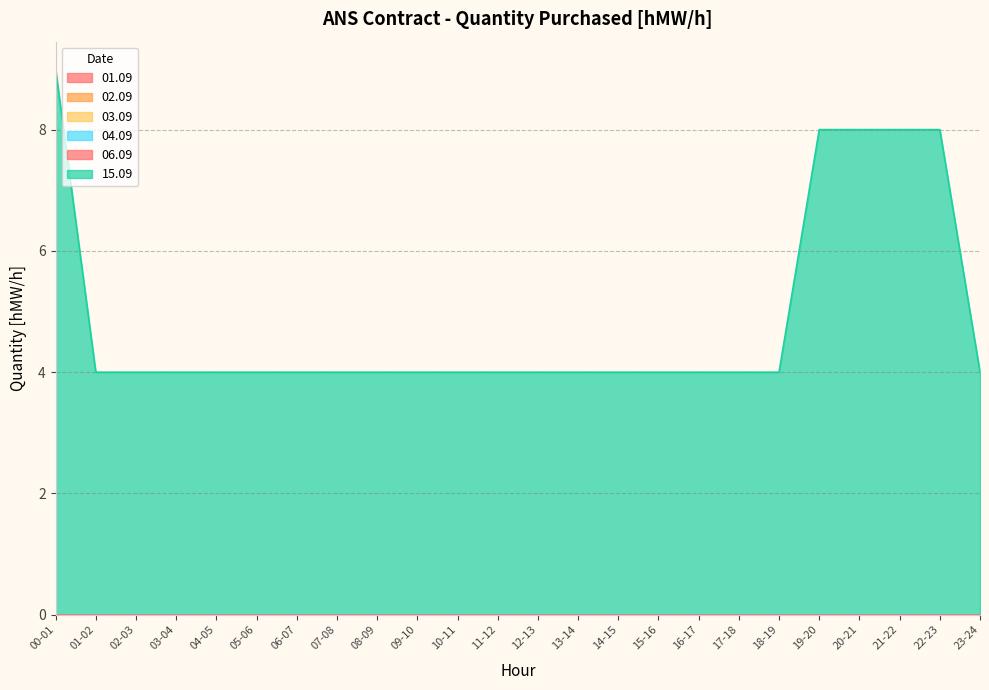

Reading right to left, transcribe all the data shown in this chart.

01.09: 23-24=0	22-23=0	21-22=0	20-21=0	19-20=0	18-19=0	17-18=0	16-17=0	15-16=0	14-15=0	13-14=0	12-13=0	11-12=0	10-11=0	09-10=0	08-09=0	07-08=0	06-07=0	05-06=0	04-05=0	03-04=0	02-03=0	01-02=0	00-01=0
02.09: 23-24=0	22-23=0	21-22=0	20-21=0	19-20=0	18-19=0	17-18=0	16-17=0	15-16=0	14-15=0	13-14=0	12-13=0	11-12=0	10-11=0	09-10=0	08-09=0	07-08=0	06-07=0	05-06=0	04-05=0	03-04=0	02-03=0	01-02=0	00-01=0
03.09: 23-24=0	22-23=0	21-22=0	20-21=0	19-20=0	18-19=0	17-18=0	16-17=0	15-16=0	14-15=0	13-14=0	12-13=0	11-12=0	10-11=0	09-10=0	08-09=0	07-08=0	06-07=0	05-06=0	04-05=0	03-04=0	02-03=0	01-02=0	00-01=0
04.09: 23-24=0	22-23=0	21-22=0	20-21=0	19-20=0	18-19=0	17-18=0	16-17=0	15-16=0	14-15=0	13-14=0	12-13=0	11-12=0	10-11=0	09-10=0	08-09=0	07-08=0	06-07=0	05-06=0	04-05=0	03-04=0	02-03=0	01-02=0	00-01=0
06.09: 23-24=0	22-23=0	21-22=0	20-21=0	19-20=0	18-19=0	17-18=0	16-17=0	15-16=0	14-15=0	13-14=0	12-13=0	11-12=0	10-11=0	09-10=0	08-09=0	07-08=0	06-07=0	05-06=0	04-05=0	03-04=0	02-03=0	01-02=0	00-01=0
15.09: 23-24=4	22-23=8	21-22=8	20-21=8	19-20=8	18-19=4	17-18=4	16-17=4	15-16=4	14-15=4	13-14=4	12-13=4	11-12=4	10-11=4	09-10=4	08-09=4	07-08=4	06-07=4	05-06=4	04-05=4	03-04=4	02-03=4	01-02=4	00-01=9